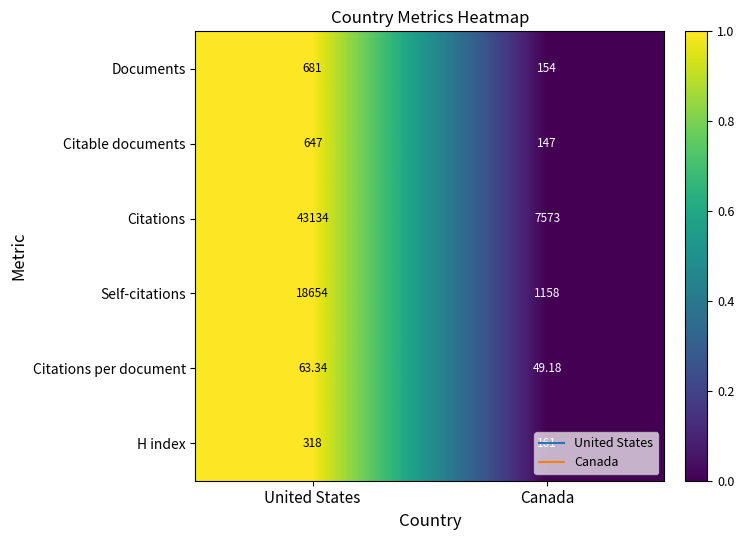

Between United States and Canada, which series saw the biggest shift?

Citations